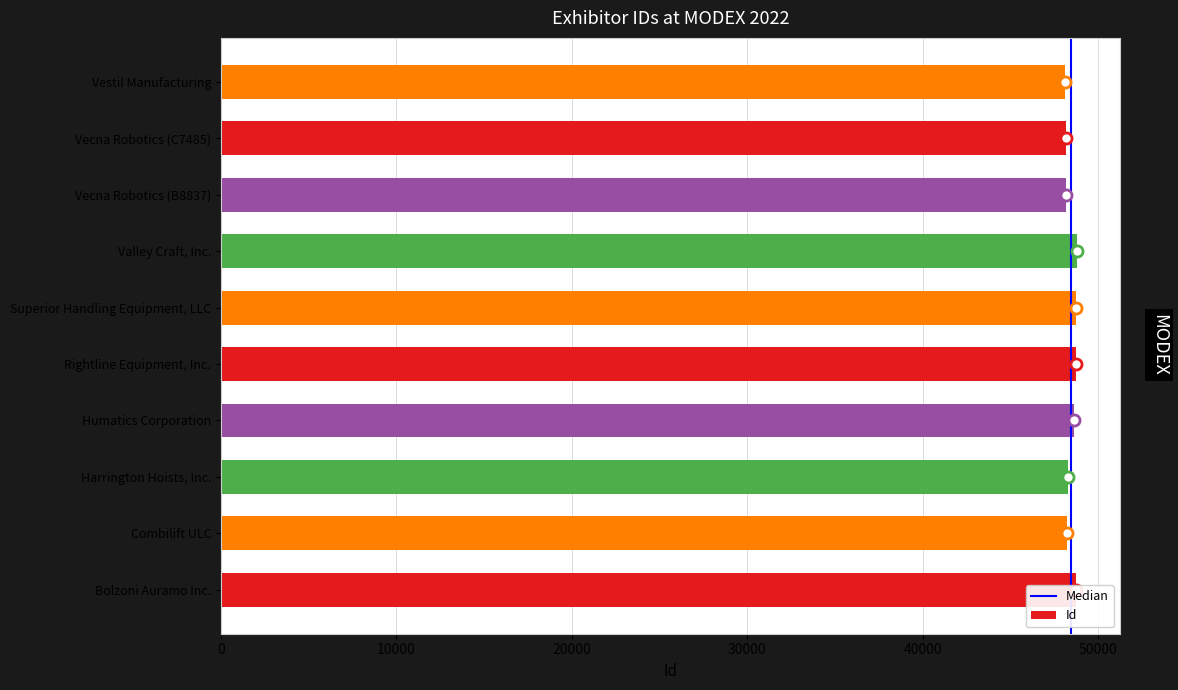

Approximately how many times larger is the value at Harrington Hoists, Inc. compared to Combilift ULC?

1.0